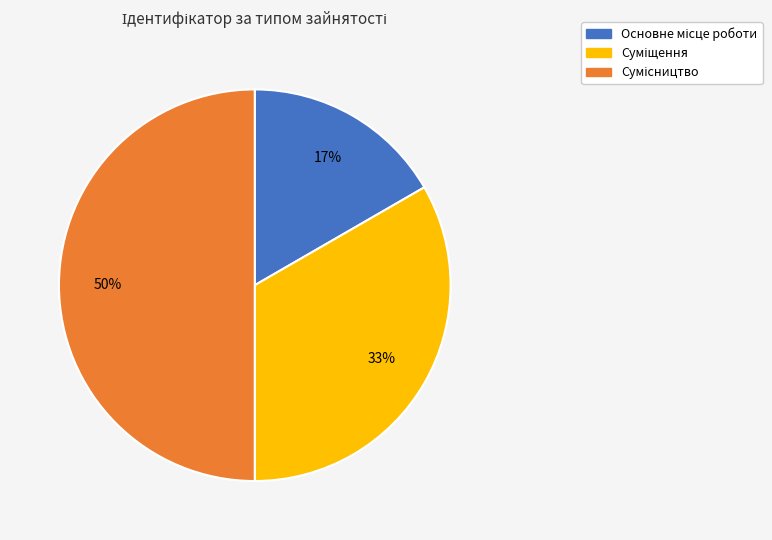

To the nearest percent, what is the average slice percentage?

33%